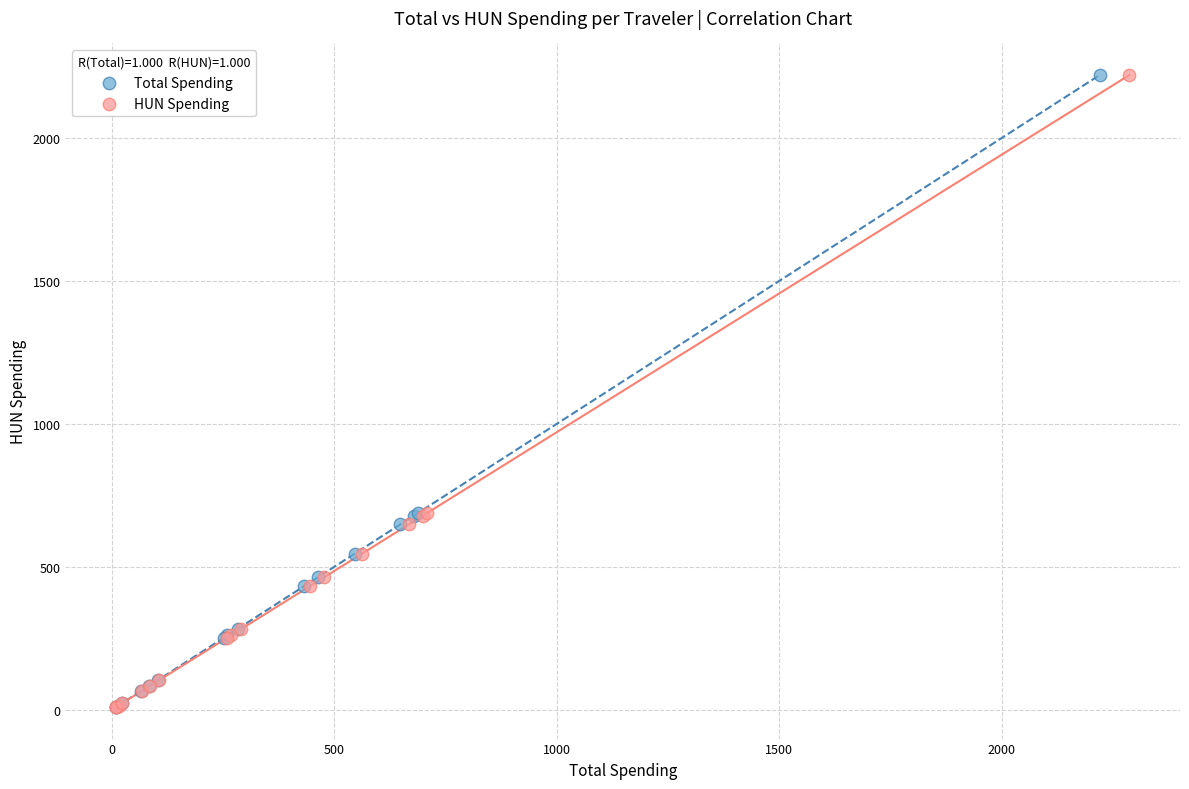

What are all the series names shown in the legend?

Total Spending, HUN Spending